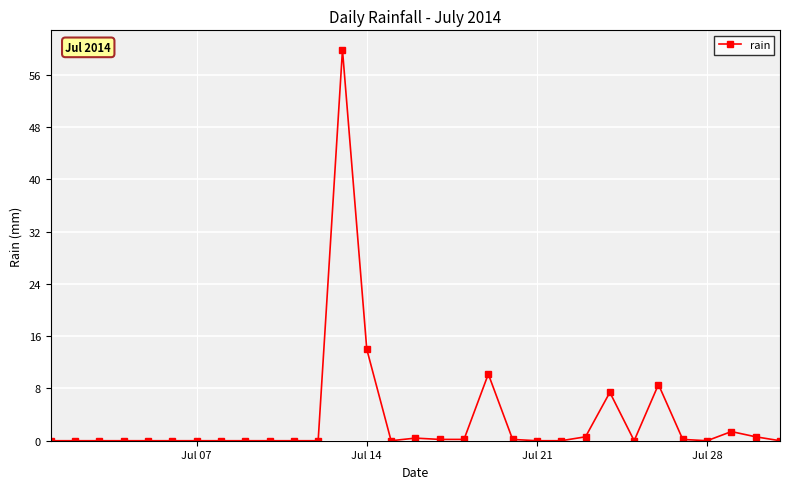

True or false: the data has more than 0 interior local peaks.

True